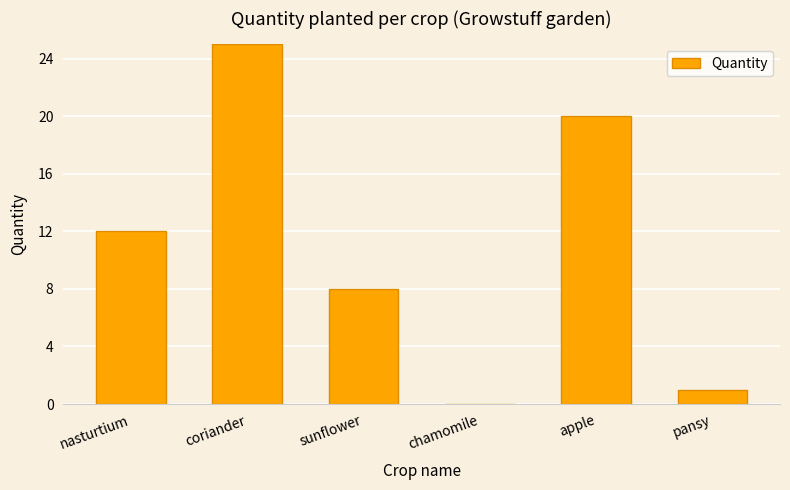

What is the sum of the values at apple and sunflower?

28